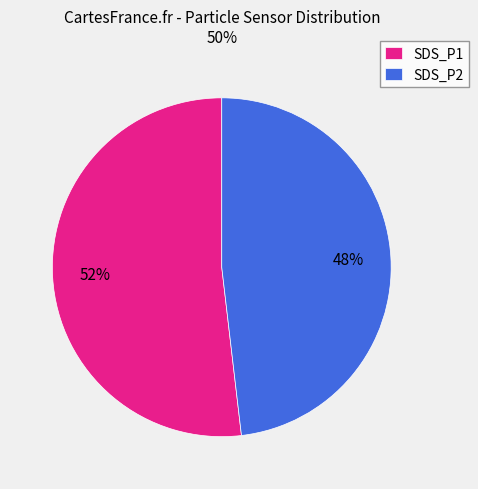

Do SDS_P2 and SDS_P1 together represent more than half of the pie?

Yes